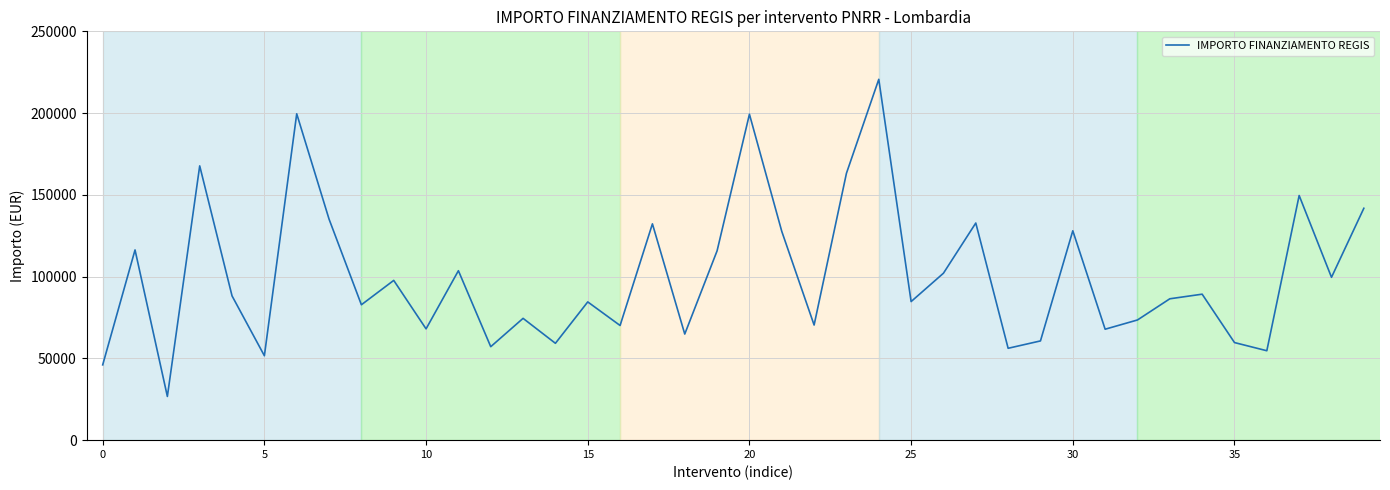

True or false: there are more than 0 points higher than both neighbors.

True